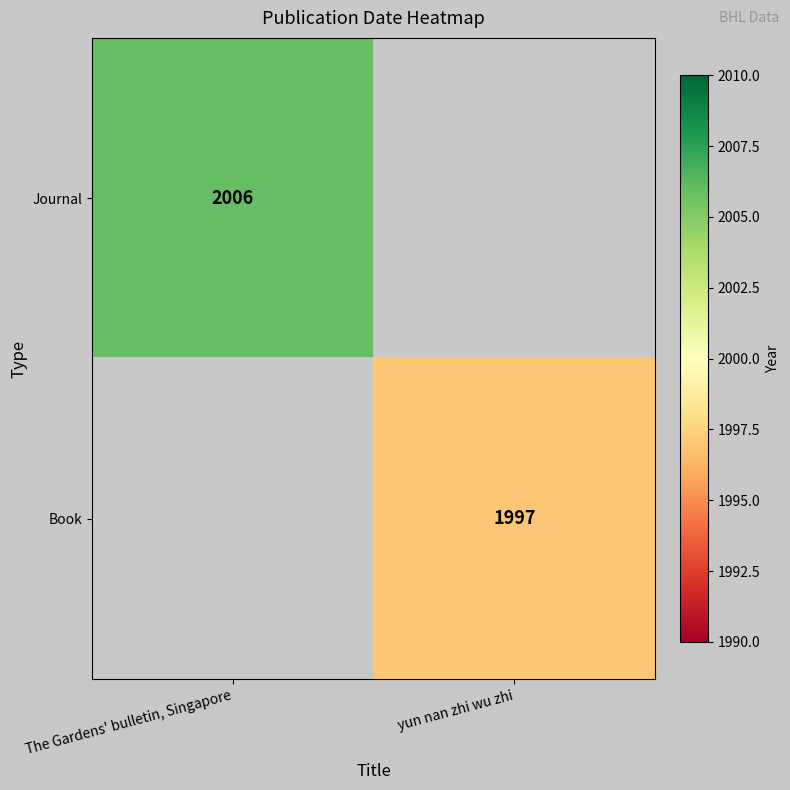

How many data points does each series have?

2